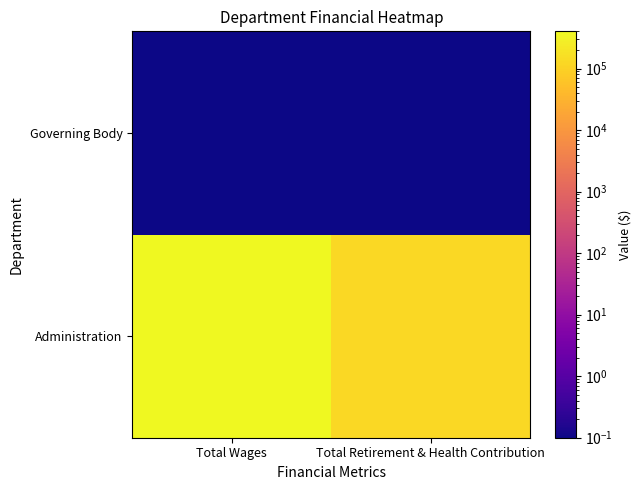

Rank the series at Total Retirement & Health Contribution from lowest to highest value.

Governing Body, Administration